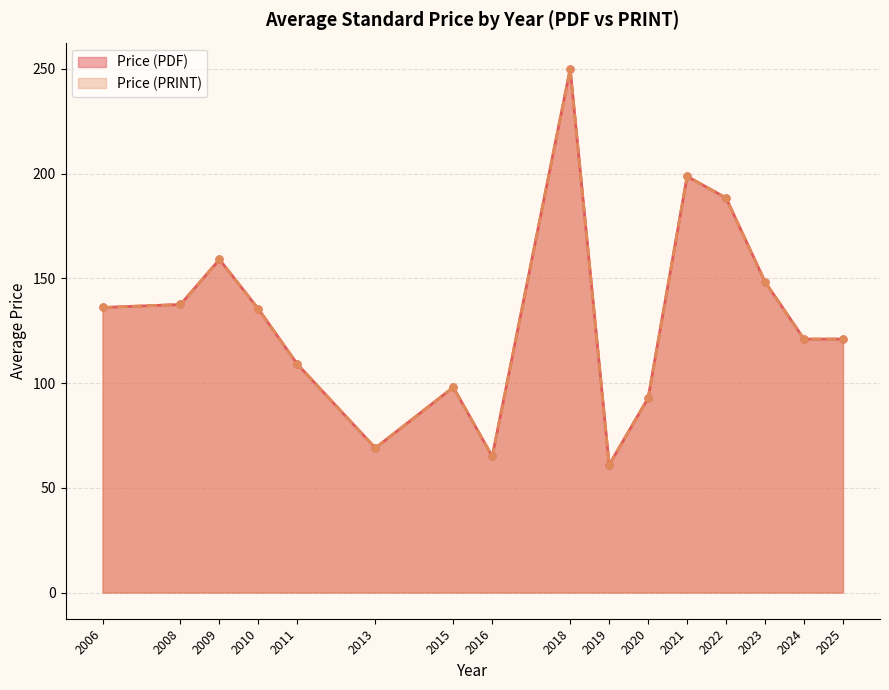

True or false: Price (PRINT) and Price (PDF) cross at least once.

False